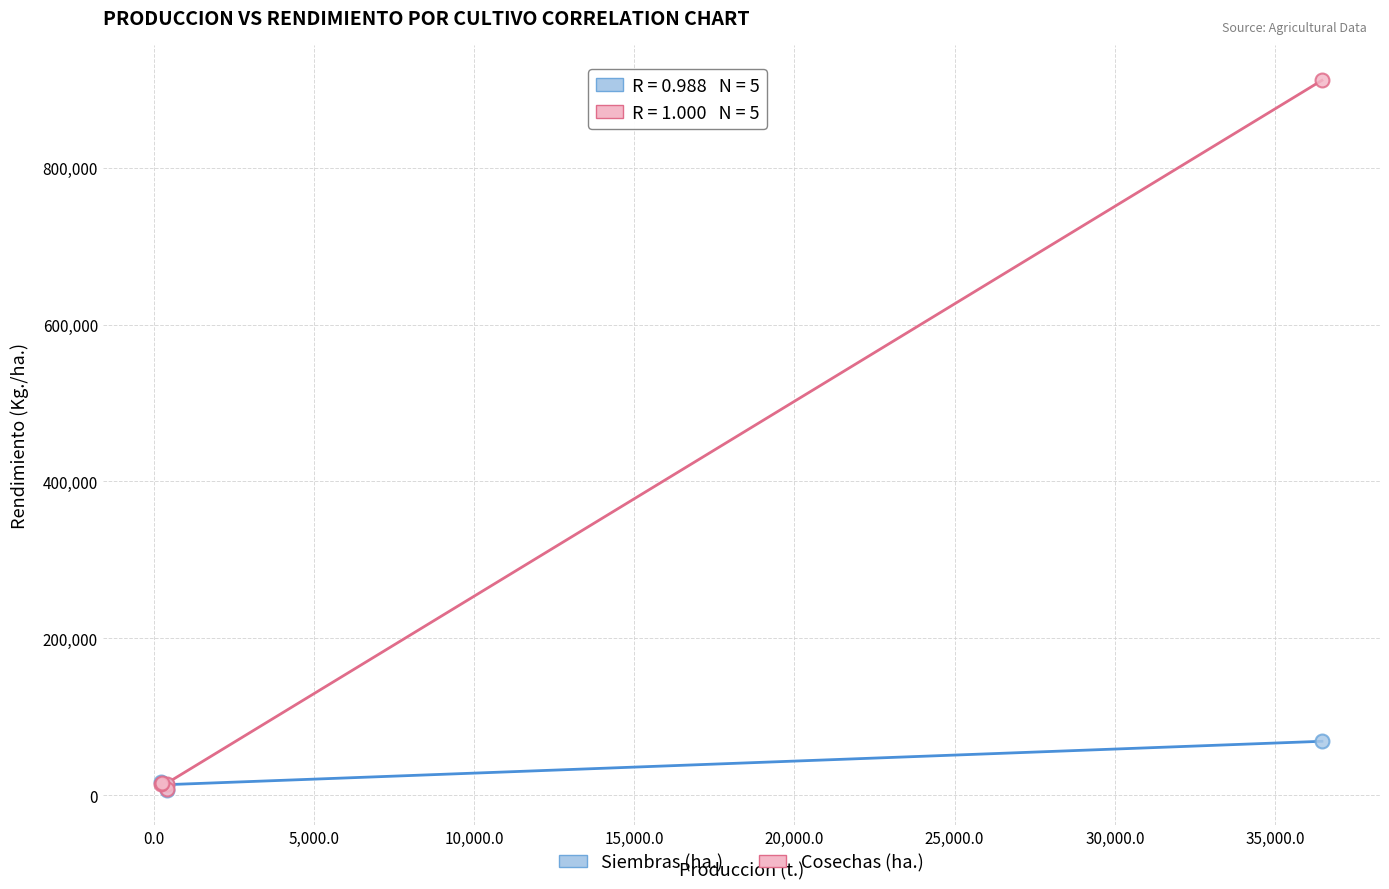

Across all series, what Y value is closest to 459329?

68672.5